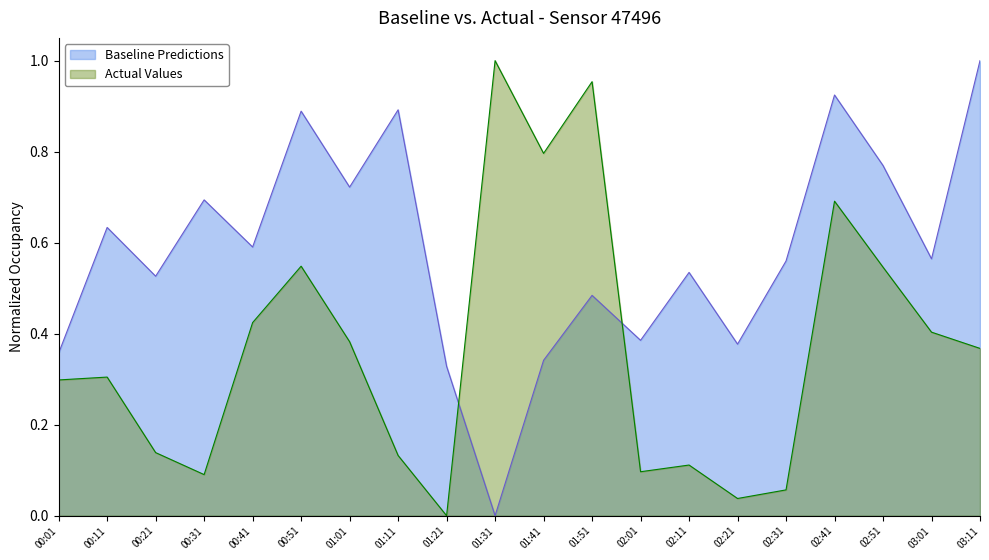

Rank the series at 01:01 from highest to lowest value.

Baseline Predictions, Actual Values